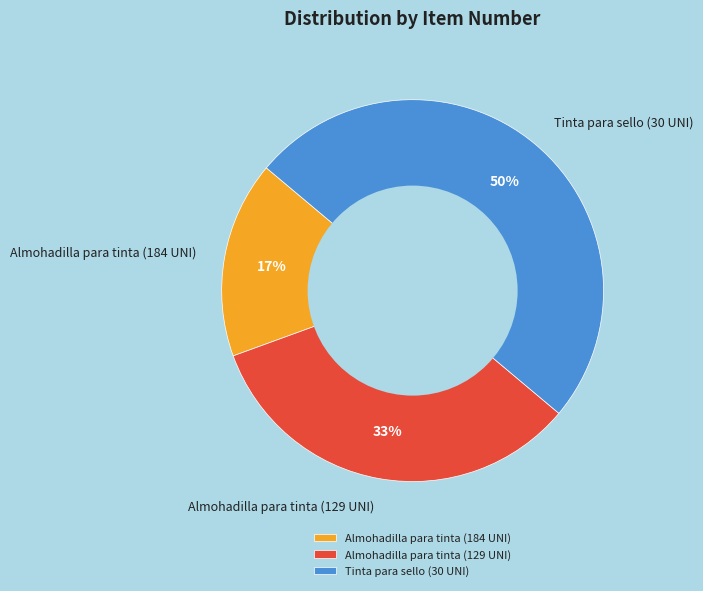

Is it true that Almohadilla para tinta (129 UNI) is 25% of the pie?

False